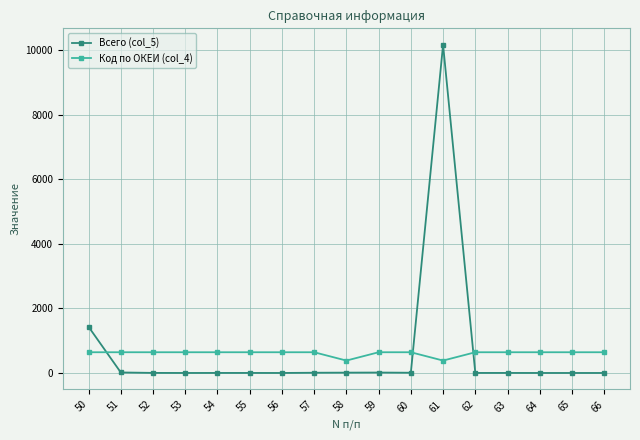

Where do Код по ОКЕИ (col_4) and Всего (col_5) first cross each other?

50 and 51